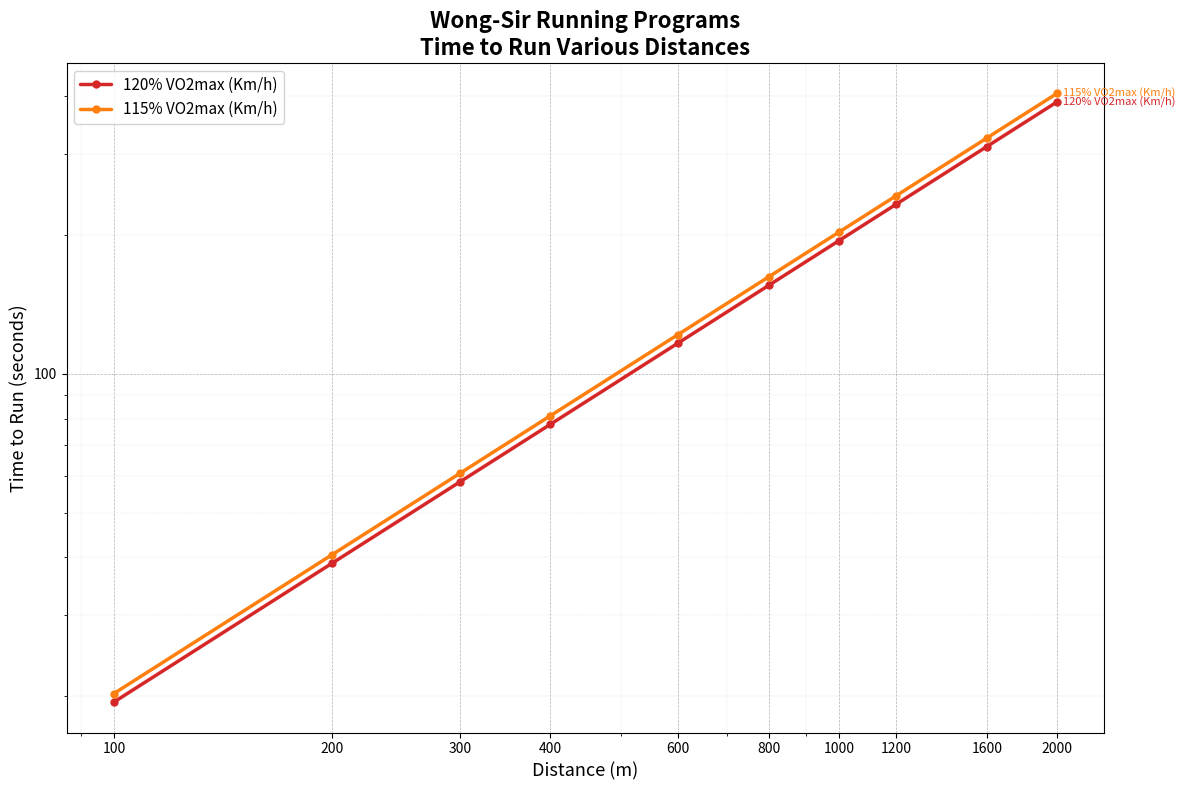

Which series has the widest spread of values?

115% VO2max (Km/h)